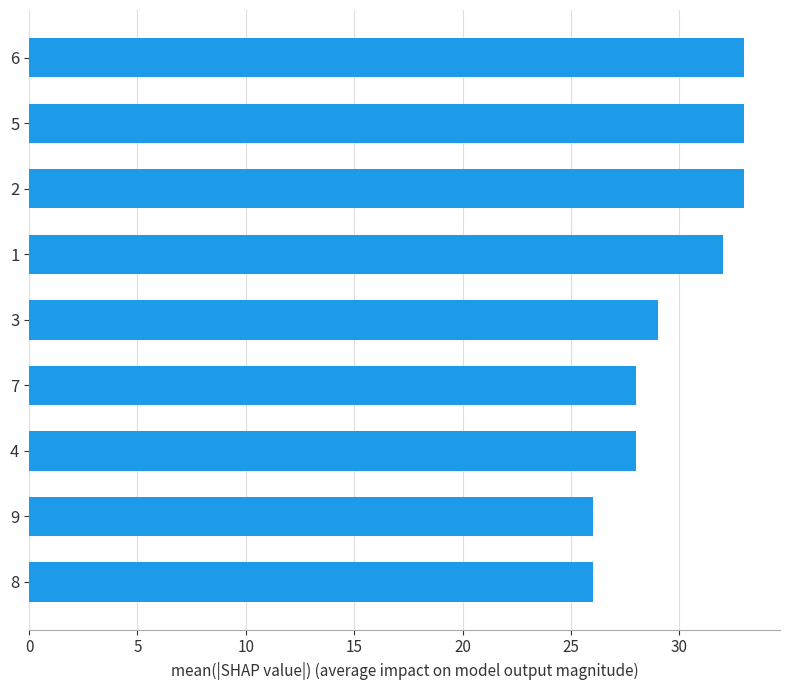

Reading bottom to top, what are all the values shown in this chart?

26	26	28	28	29	32	33	33	33